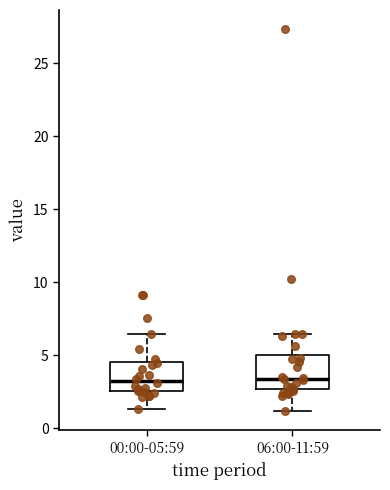

Where does the lower whisker of the box for 06:00-11:59 end on the y-axis? The values are not printed on the chart, so give them approximately, as read against the axis.

1.0